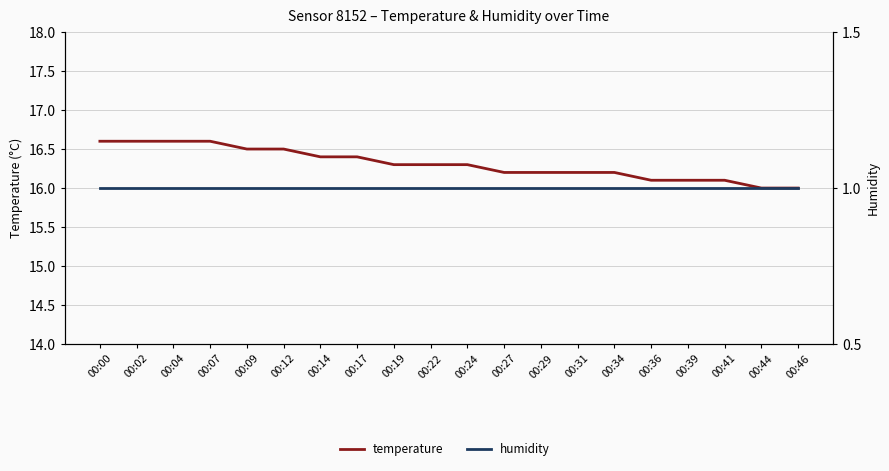

Is the value of humidity at 00:02 greater than the value of temperature at 00:17?

No